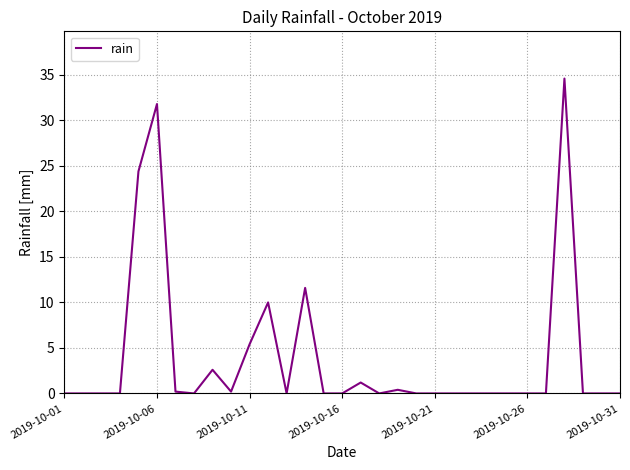

What is the difference between the maximum and minimum values?

34.6